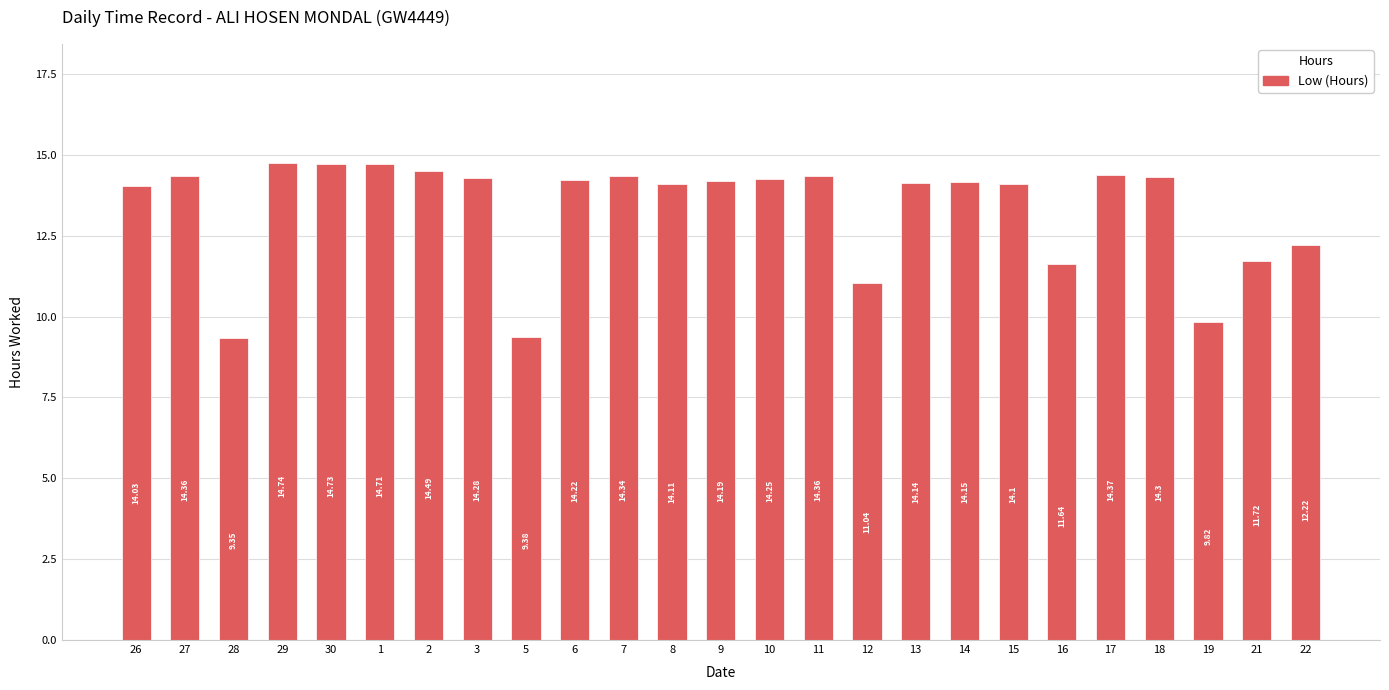

Which has a higher value, 10 or 30?

30